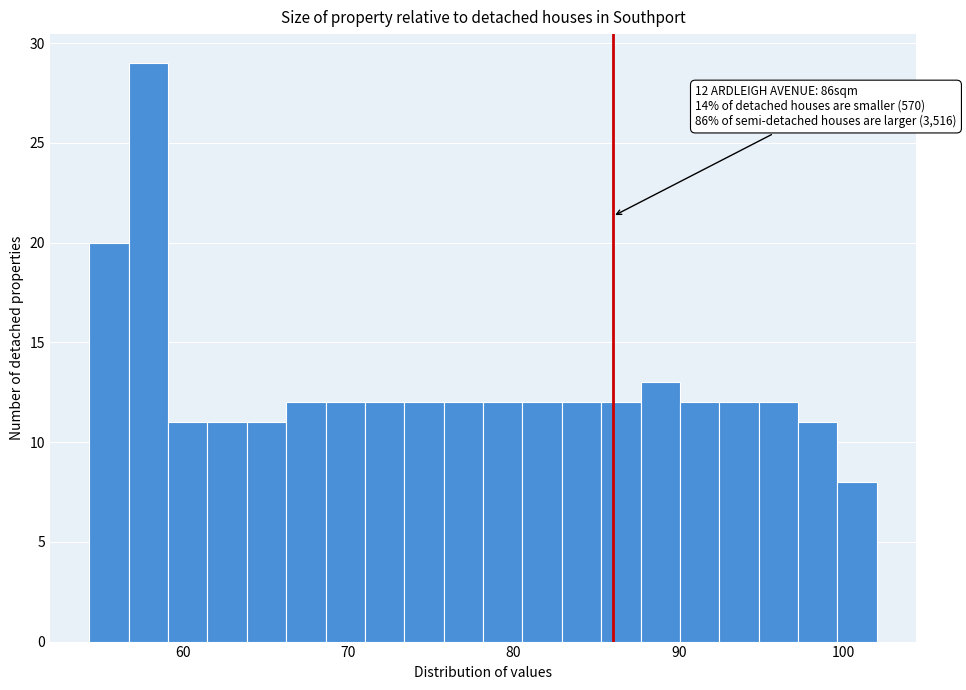

Read against the x-axis, roughly where is the centre of the tallest bar?

58